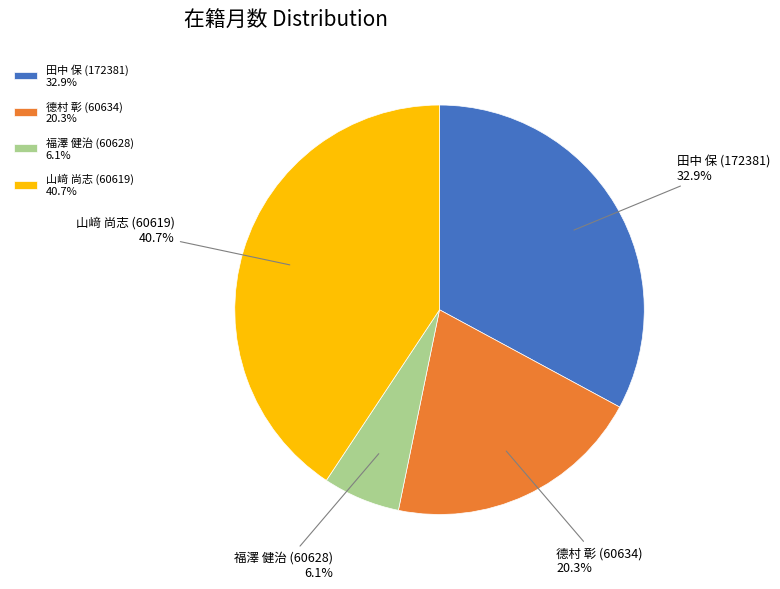

True or false: 田中 保 (172381) accounts for 33% of the total.

True